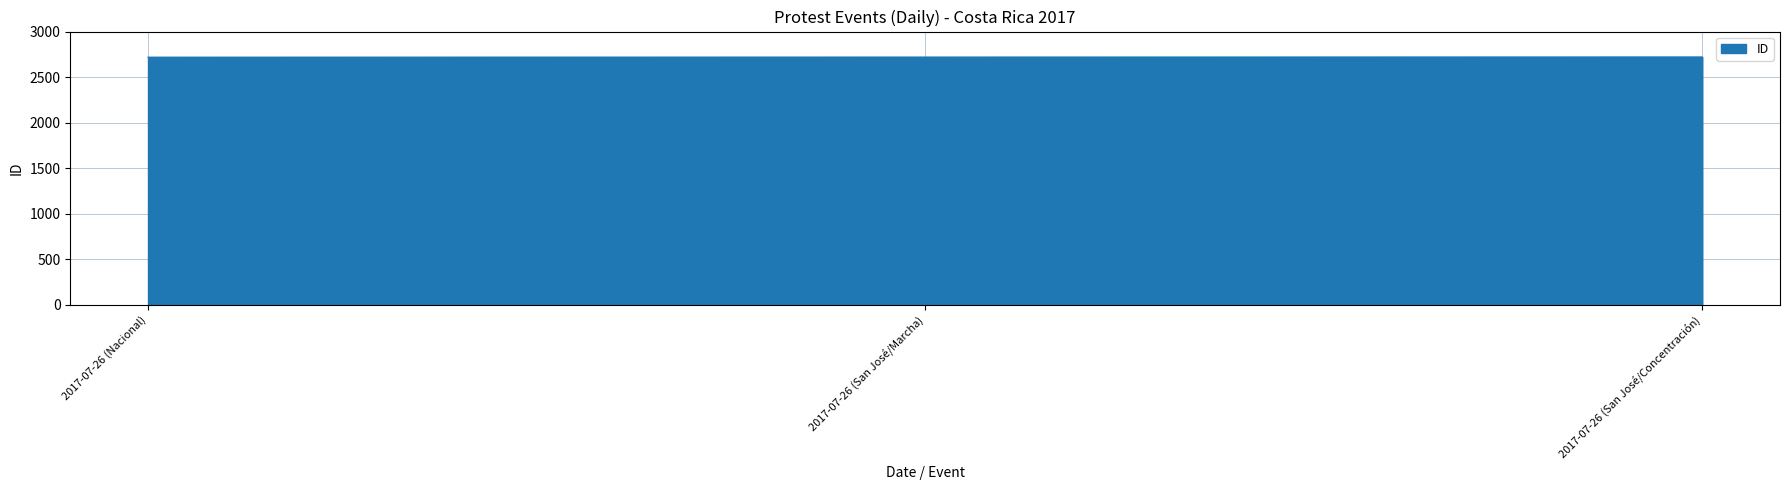

Is it true that the value at 2017-07-26 (San José/Marcha) is 2720?

True